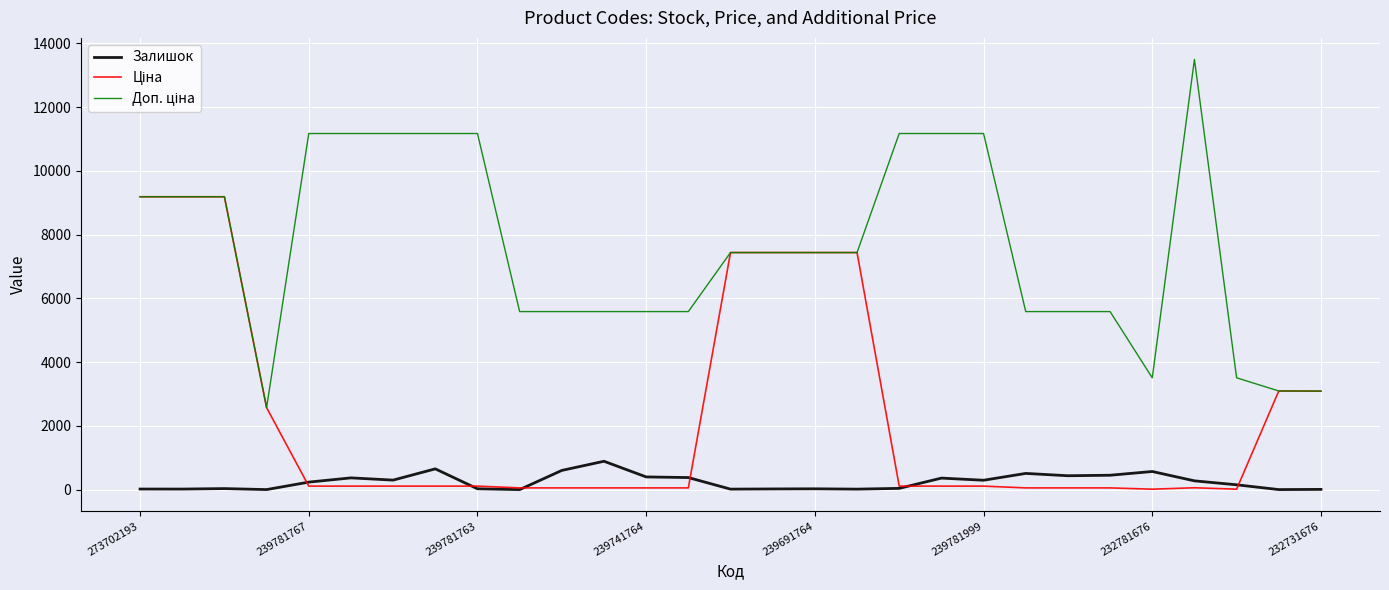

What is the highest value of the Залишок series?

891.0